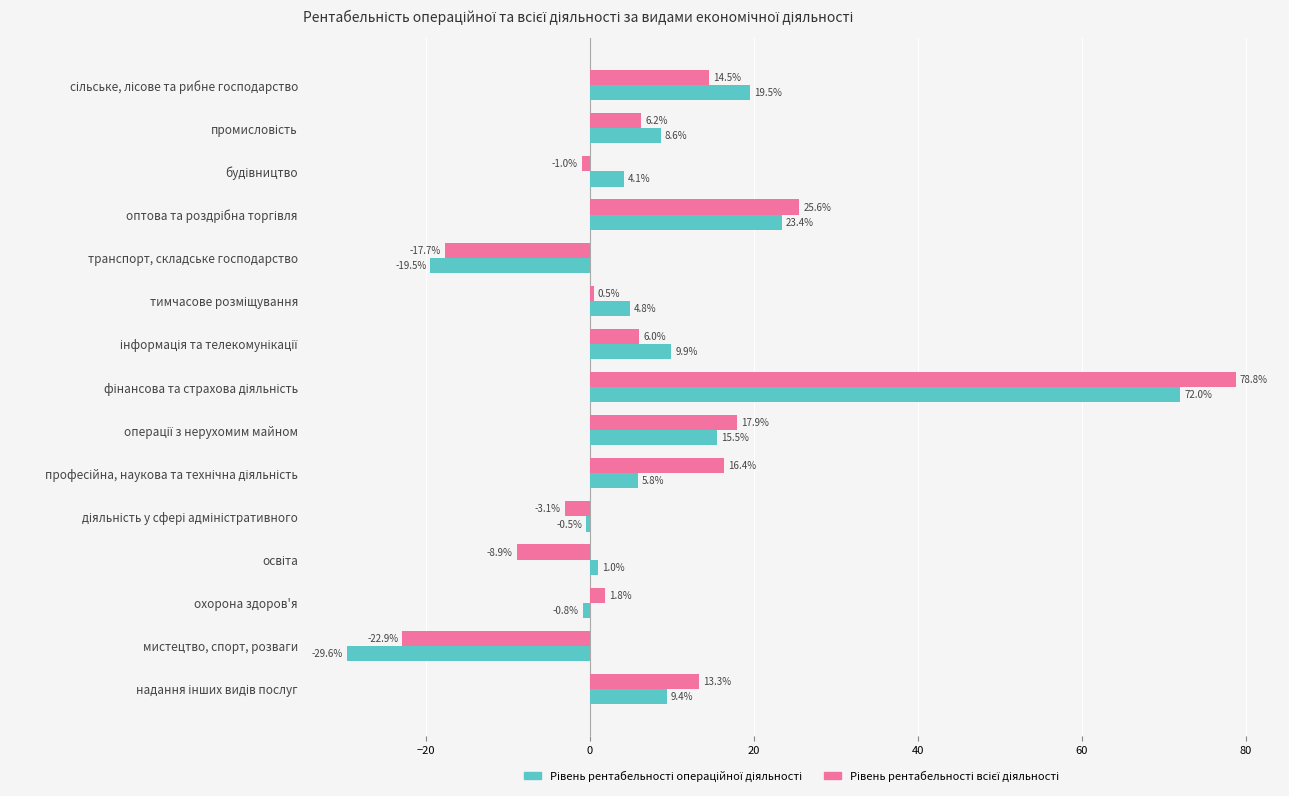

At which category does the chart reach its minimum across all series?

мистецтво, спорт, розваги